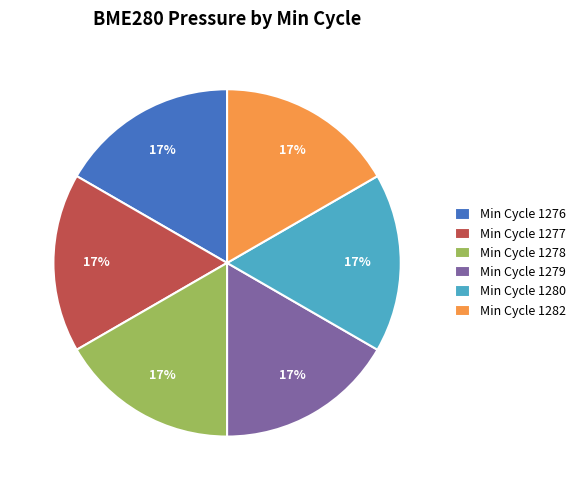

To the nearest percent, what is the average slice percentage?

17%